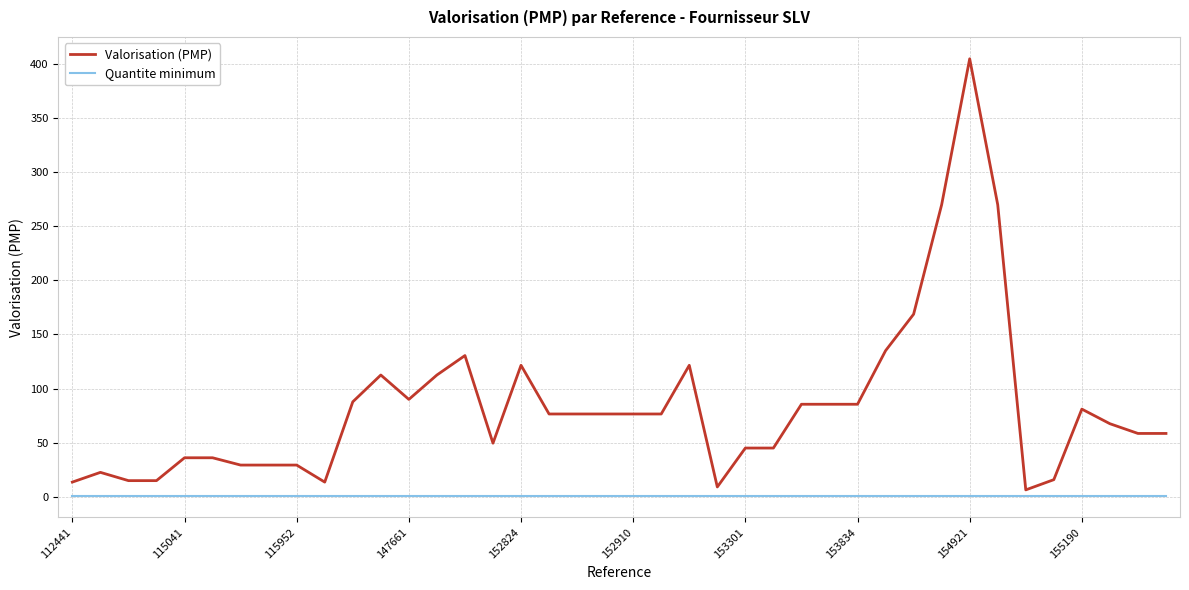

What is the difference between the maximum and minimum values in the Valorisation (PMP) series?

398.7